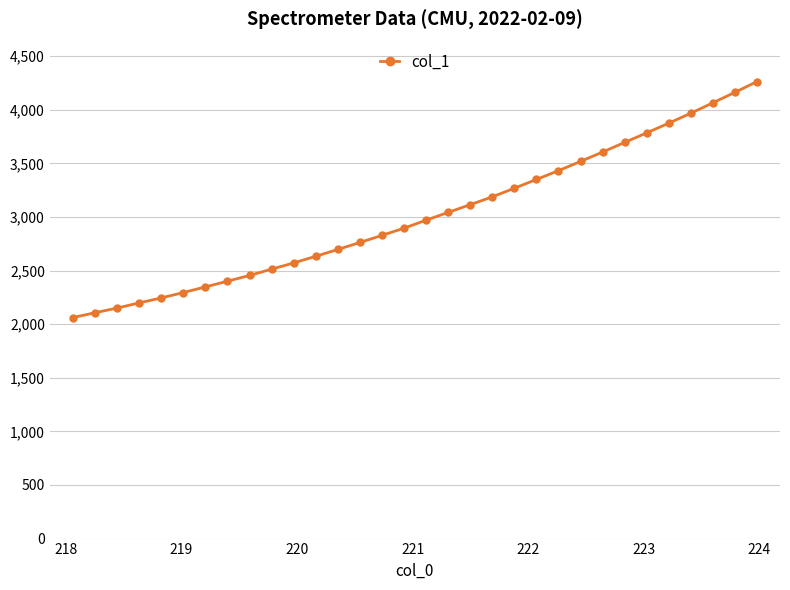

Count the number of categories in the chart.

32